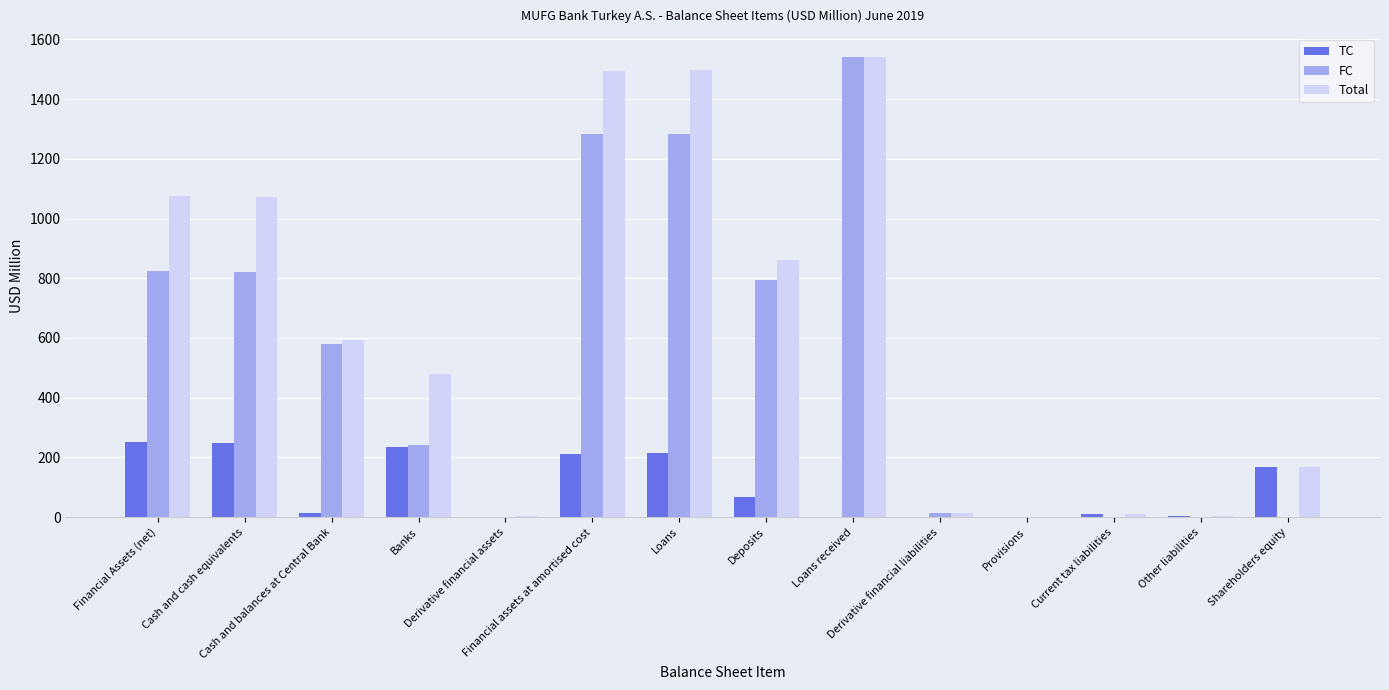

Are the bars horizontal?

No